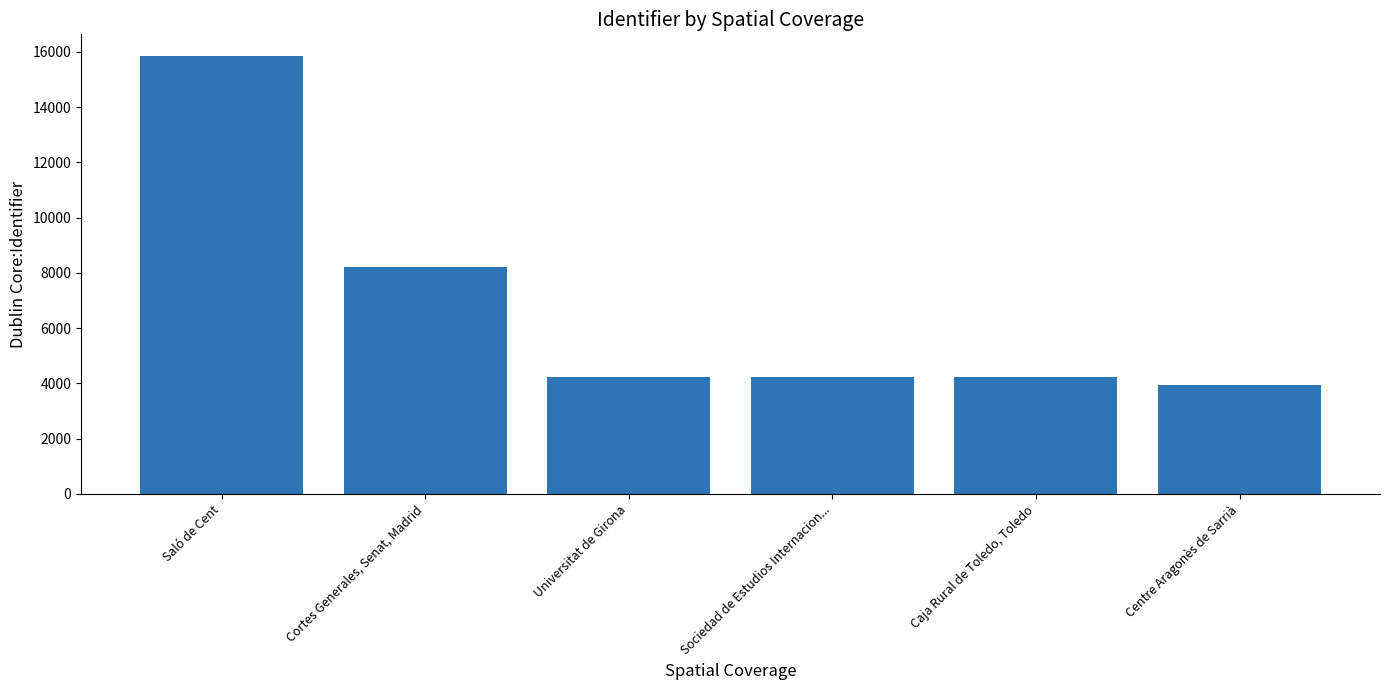

What is the minimum value shown in the chart?

3952